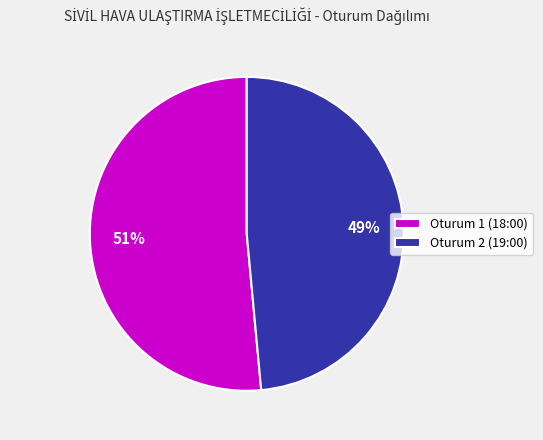

To the nearest percent, what is the average slice percentage?

50%